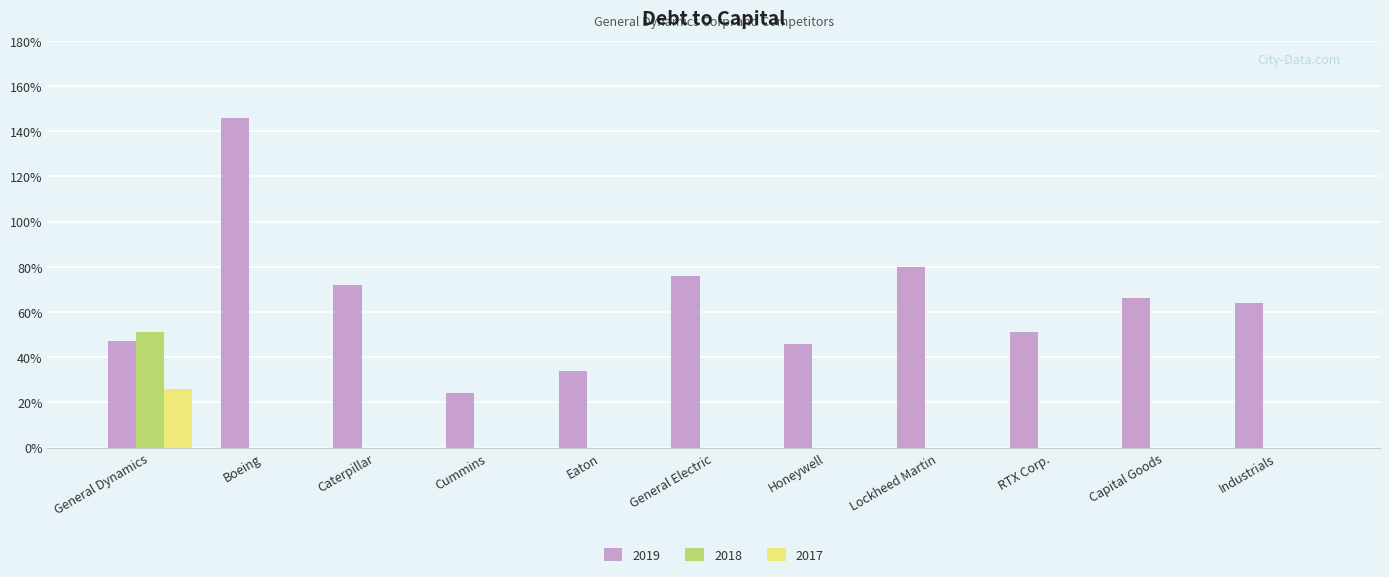

The value of 2019 at Eaton is 0.3. True or false?

True